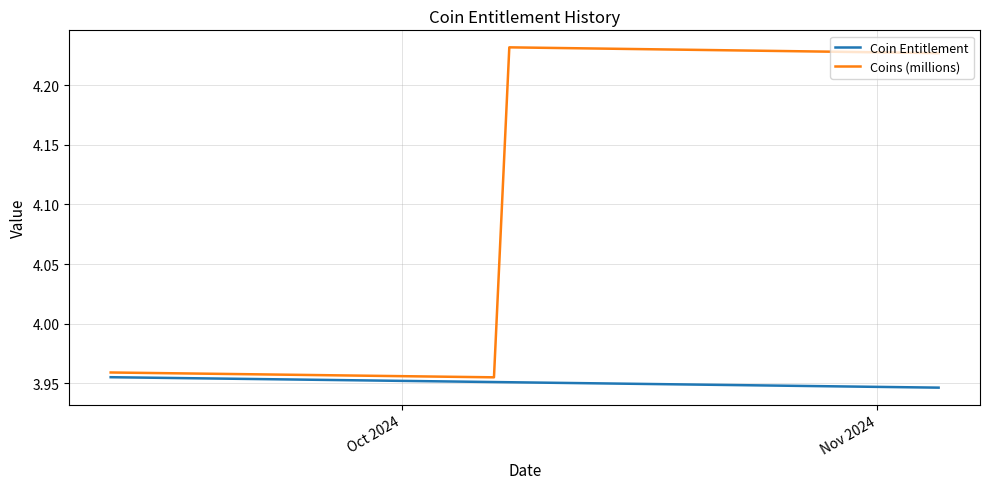

What is the sum of all Coins (millions) values?

160.0